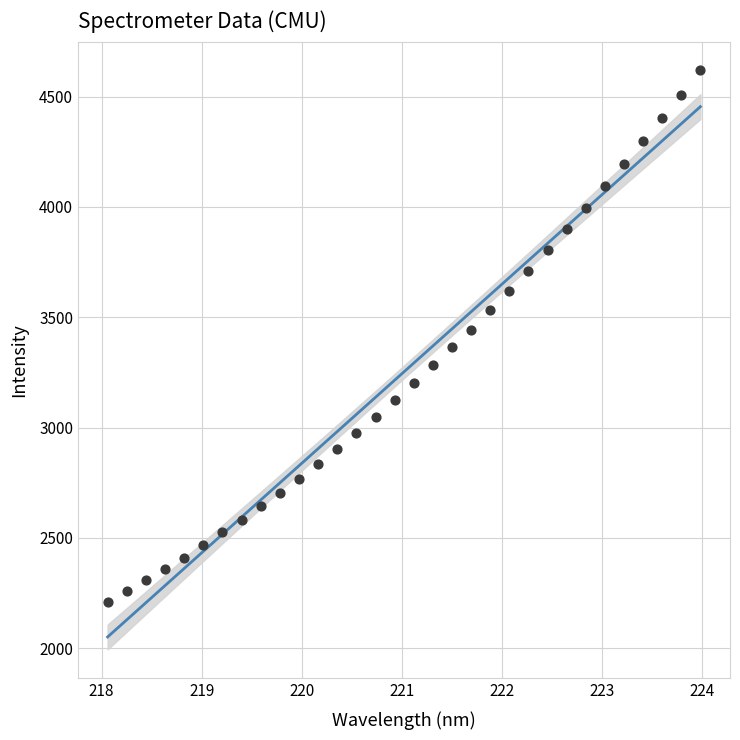

What is the range of X values (max minus min)?

5.9